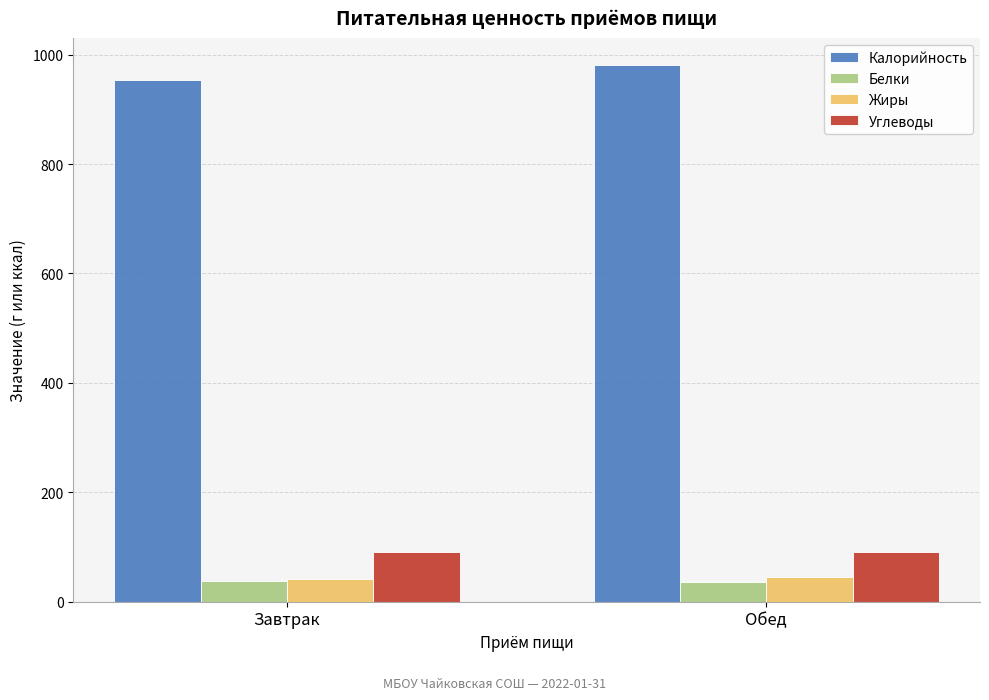

Is it true that Белки equals 36.9 at Обед?

True